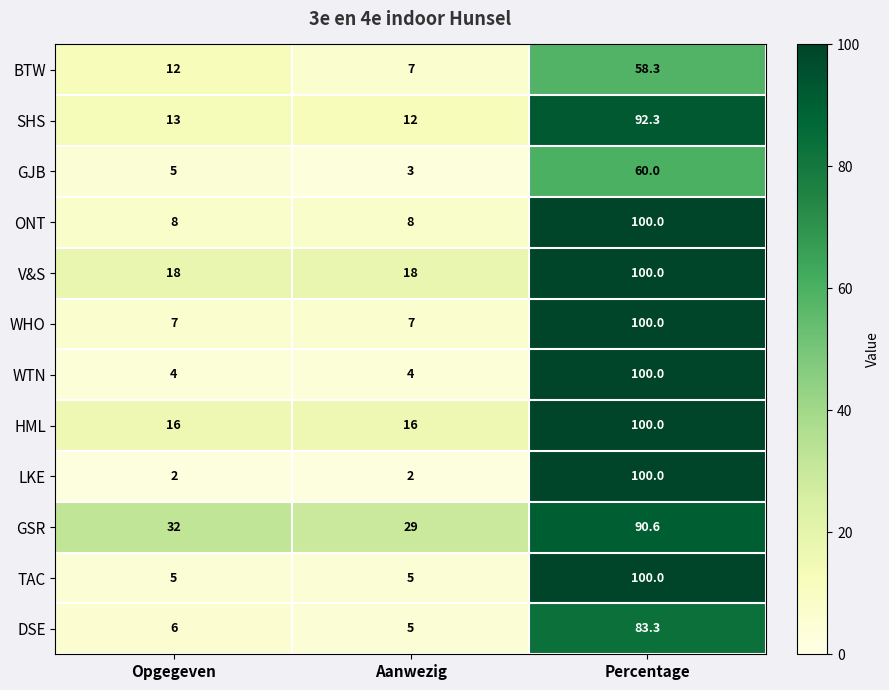

What is the total value across all series at Opgegeven?

128.0